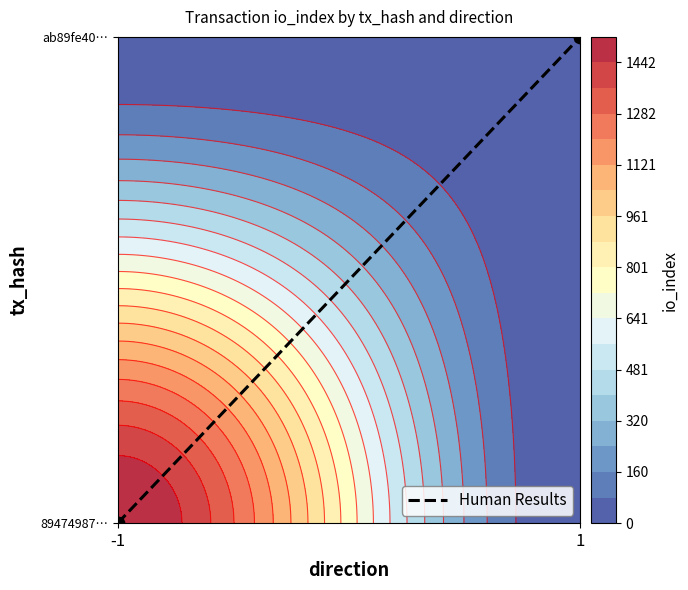

List the labels in order of value, largest first.

1, -1